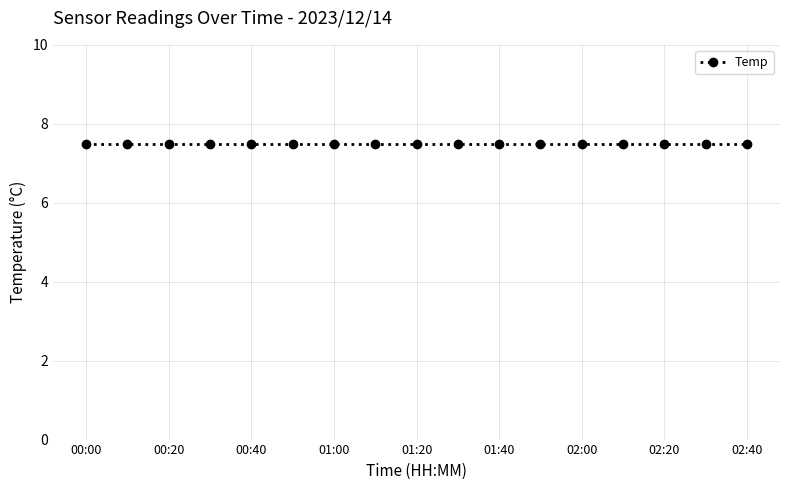

Which series has the largest range (max minus min)?

Temp